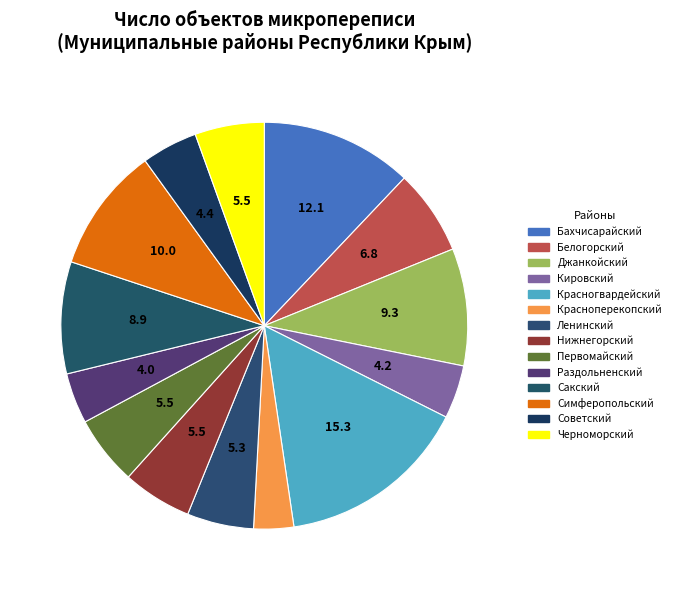

True or false: Сакский accounts for 19% of the total.

False